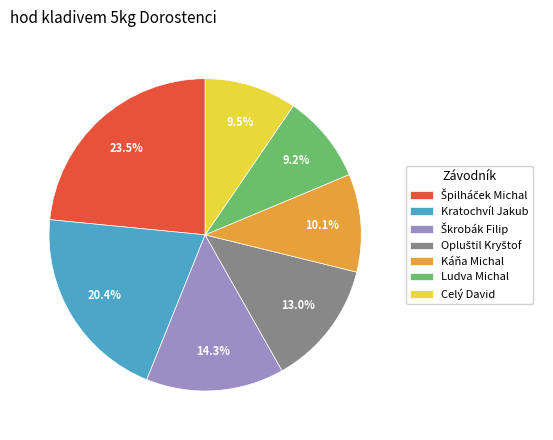

How many slices are in this pie chart?

7